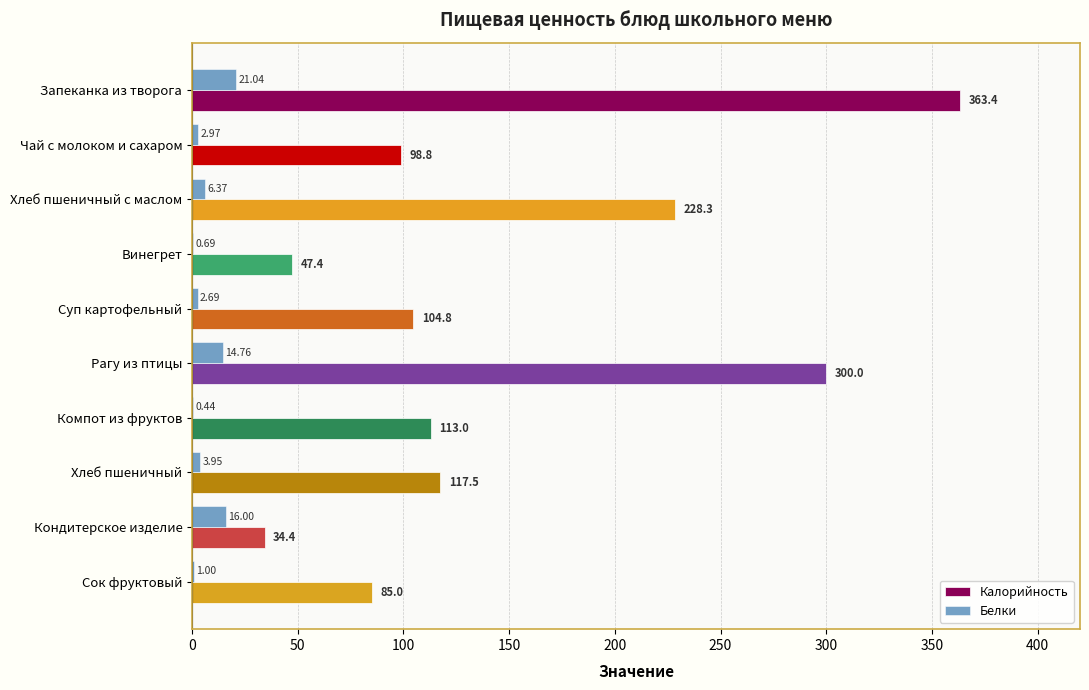

Which series has the largest total across all categories?

Калорийность